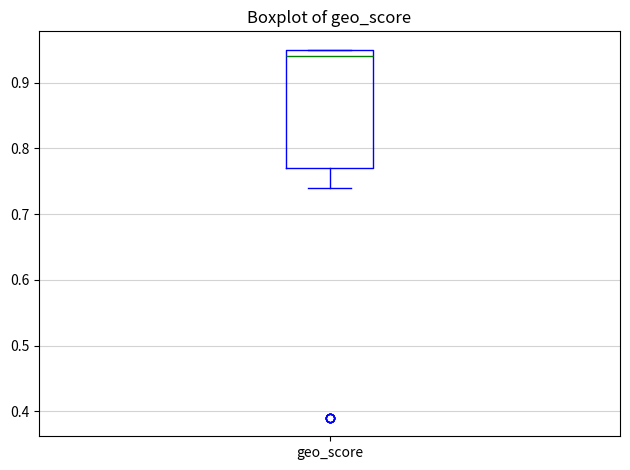

Read this box plot against the y-axis: the position of the median line, the range covered by the box, and the ends of both whiskers. The values are not printed on the chart, so give them approximately, as read against the axis.

median 0.94, box 0.77 to 0.95, whiskers 0.74 to 0.95